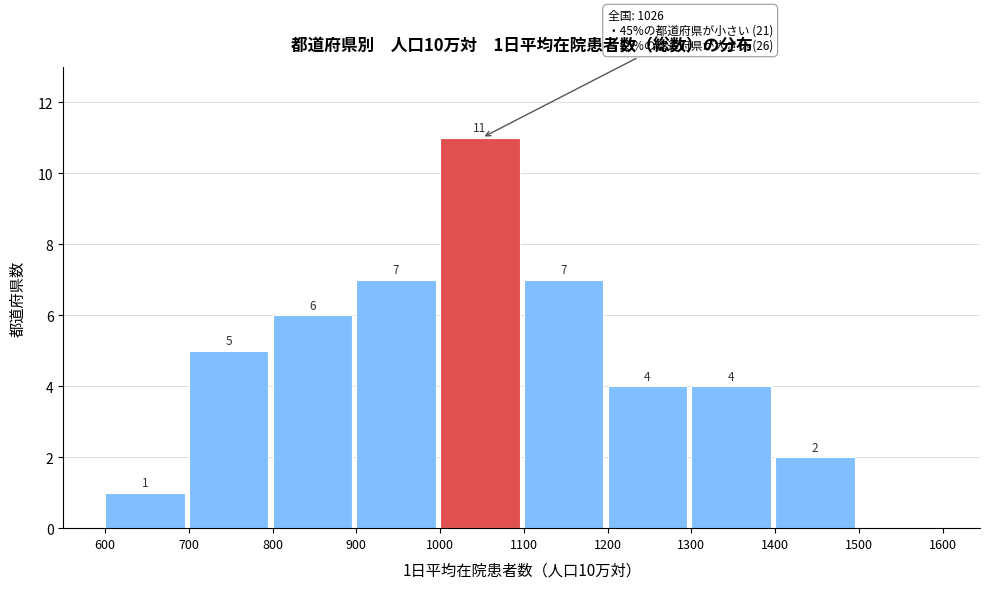

Over which range of the x-axis is the bar tallest?

1000 to 1100